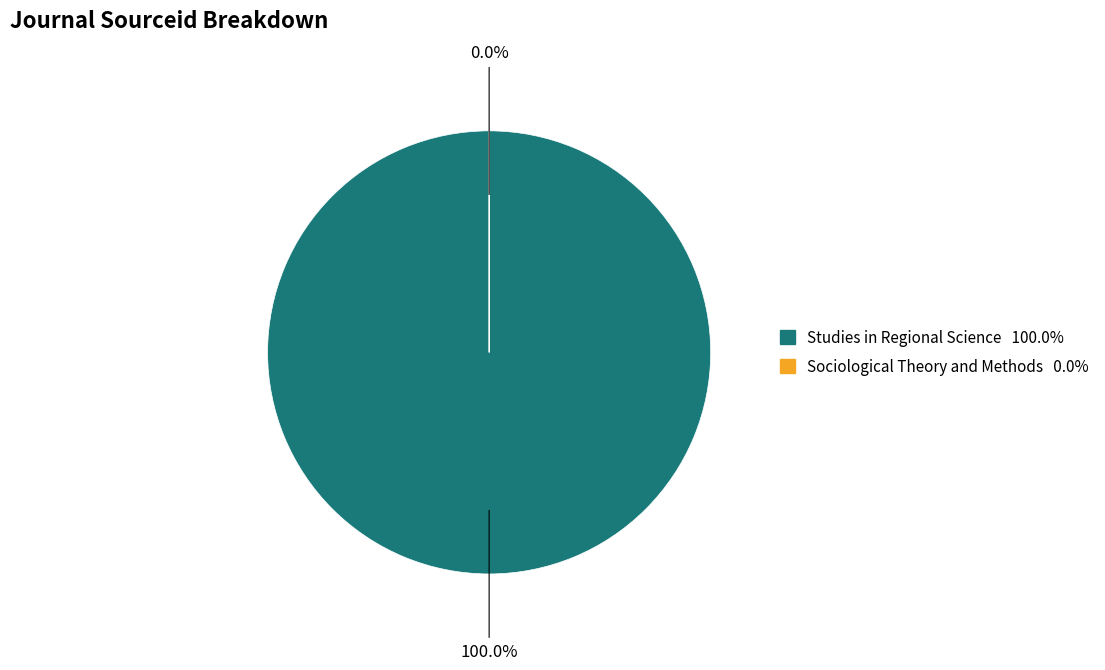

Does any single category account for the majority?

Yes